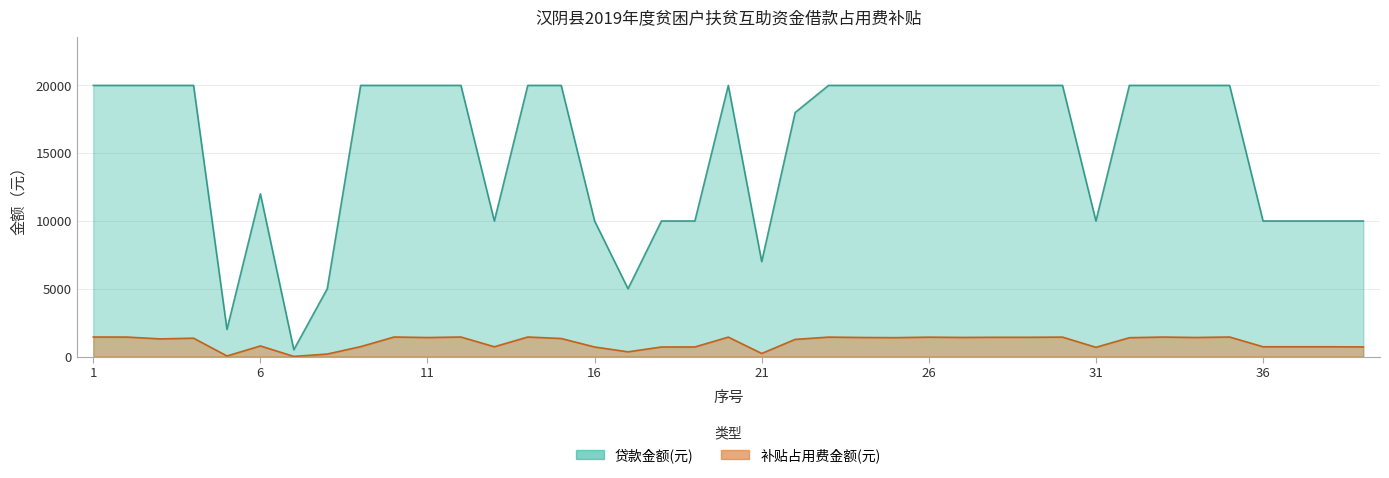

True or false: 贷款金额(元) has a value of 10000.0 at 16.

True